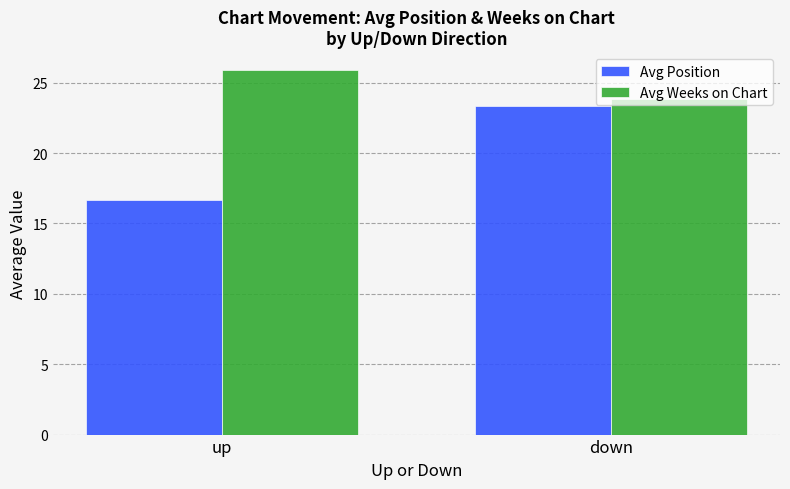

What is the lowest value of the Avg Weeks on Chart series?

23.9